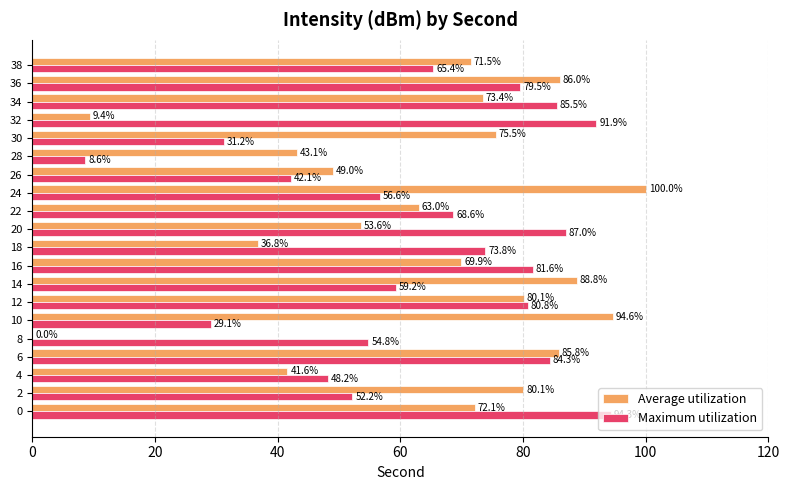

What value does the Maximum utilization series have at 32?

91.9